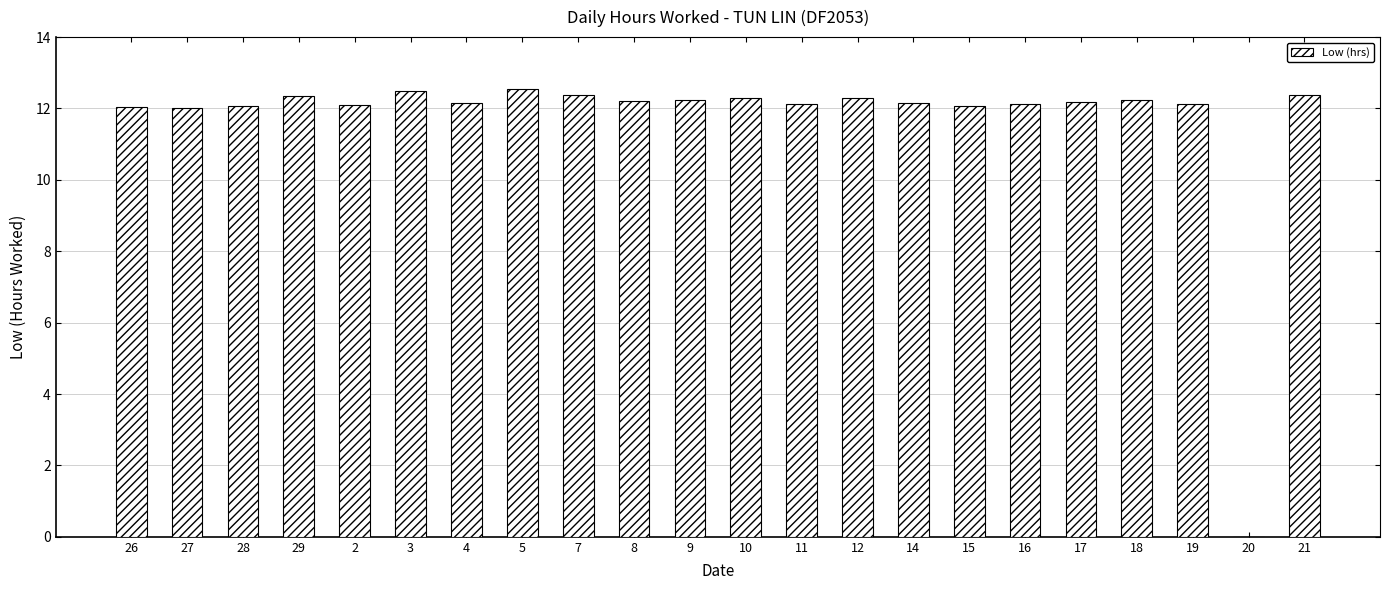

What is the average value?

11.7